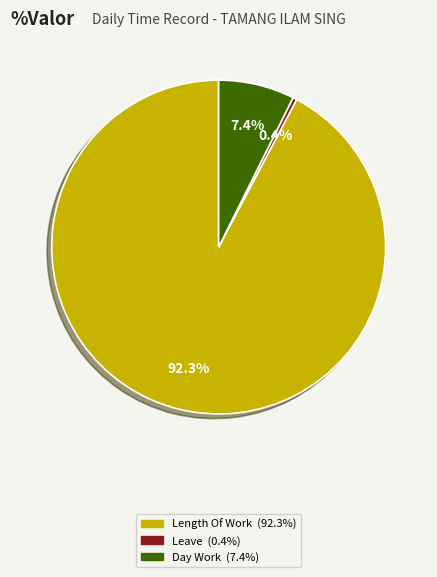

How many slices are in this pie chart?

3